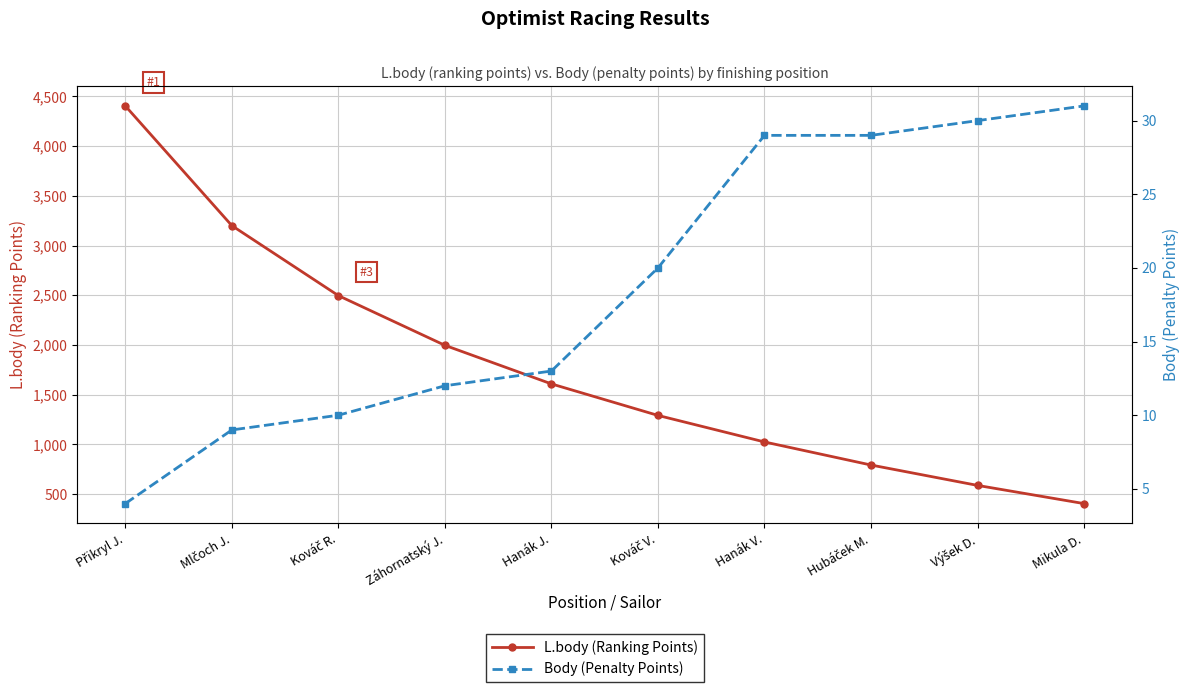

True or false: L.body (Ranking Points) and Body (Penalty Points) intersect in this chart.

False